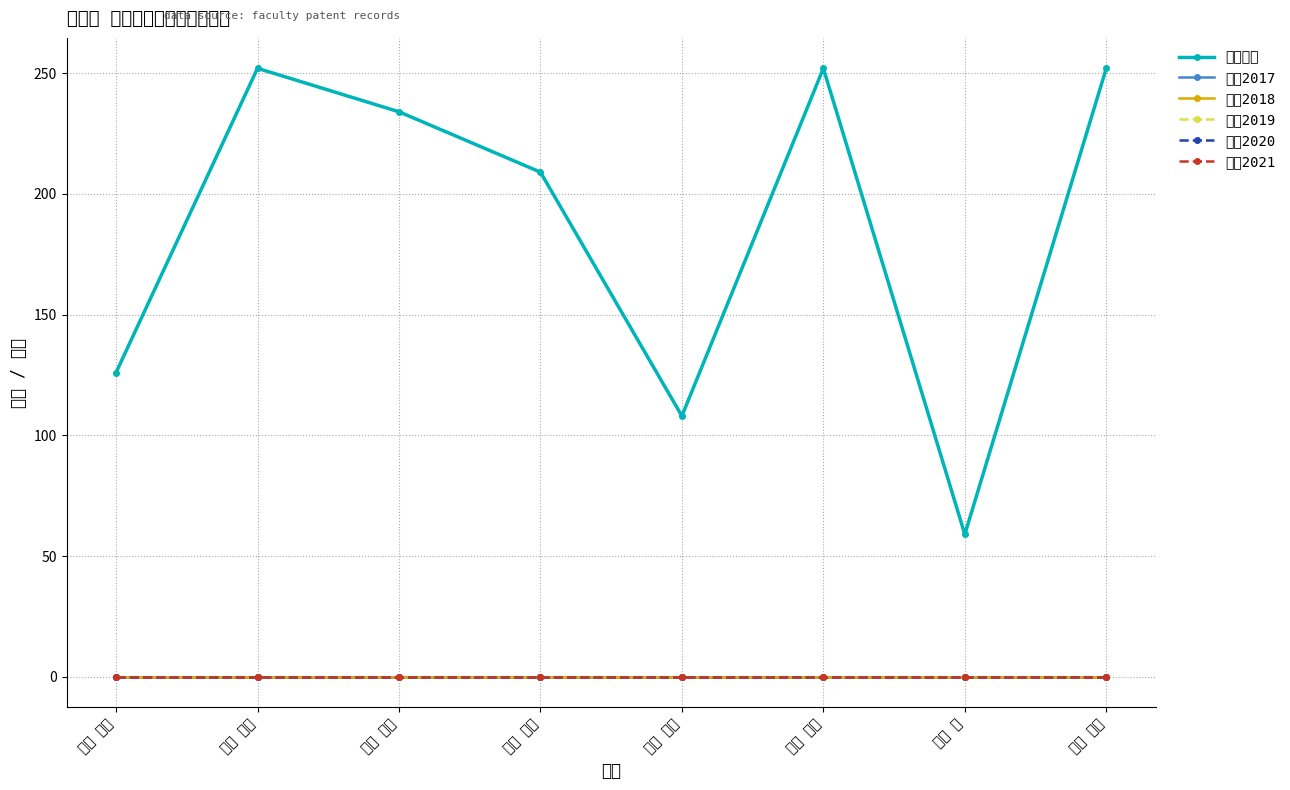

True or false: 特許2019 and 在籍月数 intersect in this chart.

False